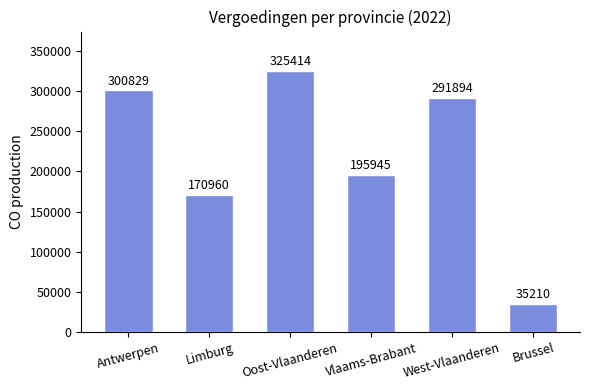

Which has a higher value, Oost-Vlaanderen or Antwerpen?

Oost-Vlaanderen